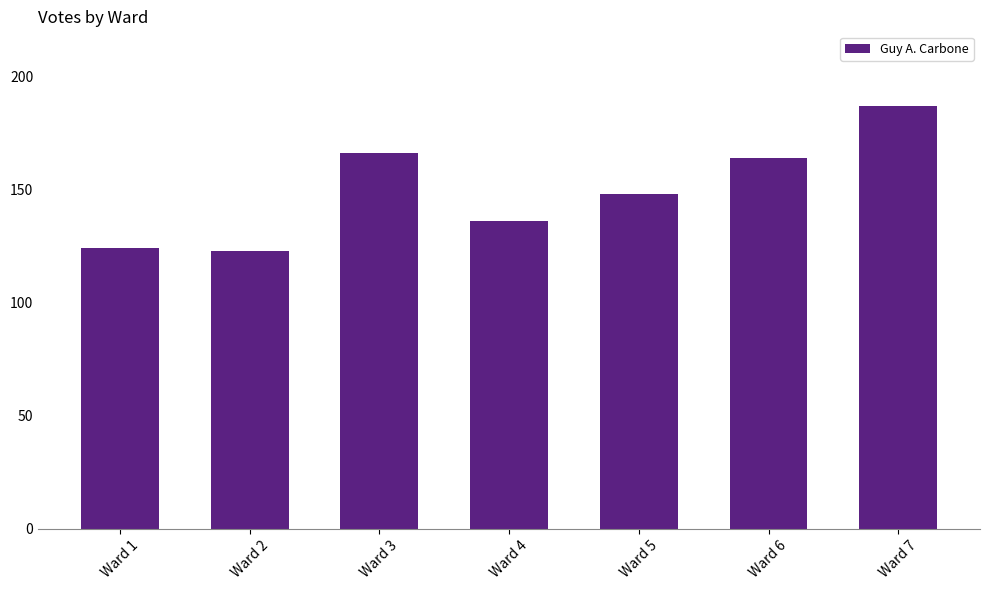

What is the sum of all values?

1048